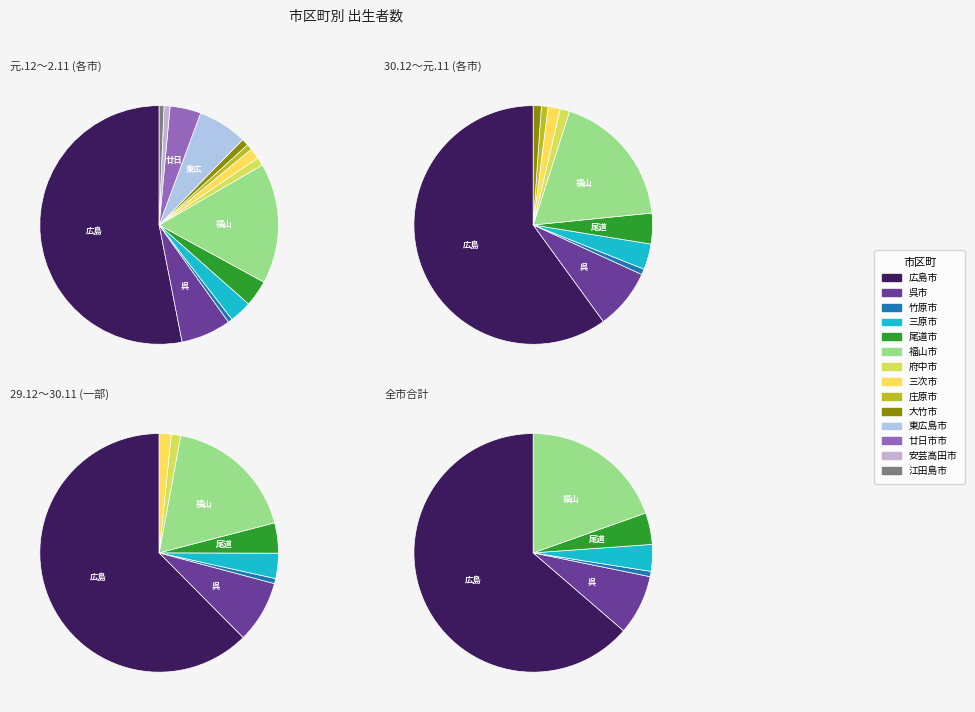

To the nearest percent, what is the difference between the largest and smallest slice percentages?

52%